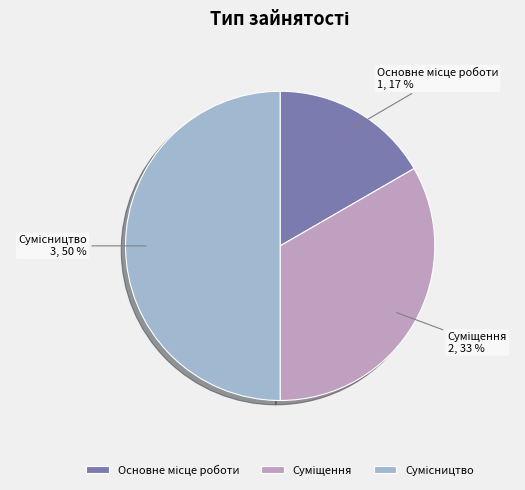

To the nearest percent, what is the difference between the largest and smallest slice percentages?

33%